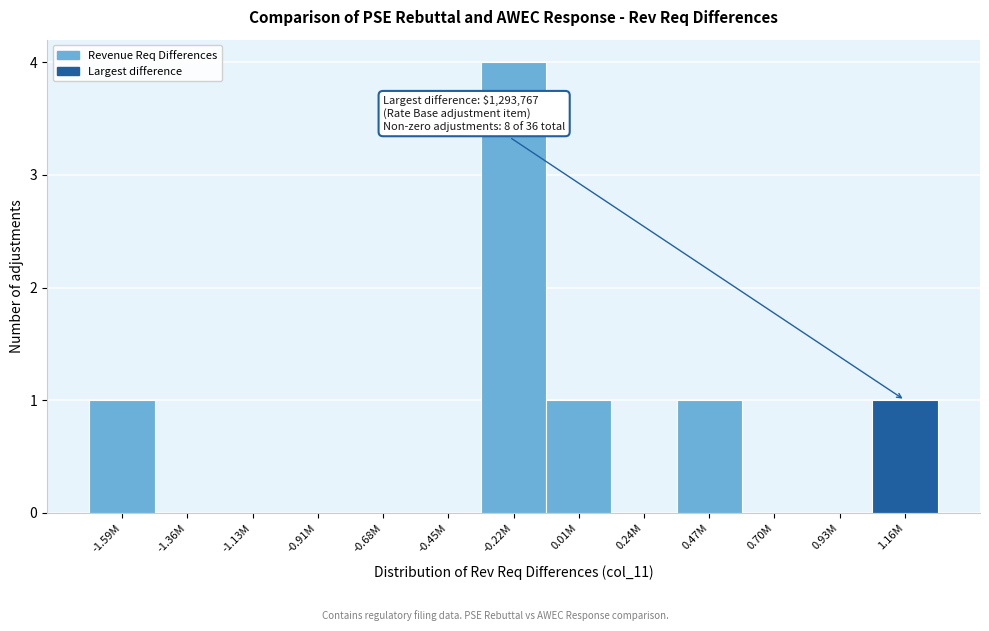

Reading left to right, what are all the values shown in this chart?

-1.59M=1	-1.36M=0	-1.13M=0	-0.91M=0	-0.68M=0	-0.45M=0	-0.22M=4	0.01M=1	0.24M=0	0.47M=1	0.70M=0	0.93M=0	1.16M=1